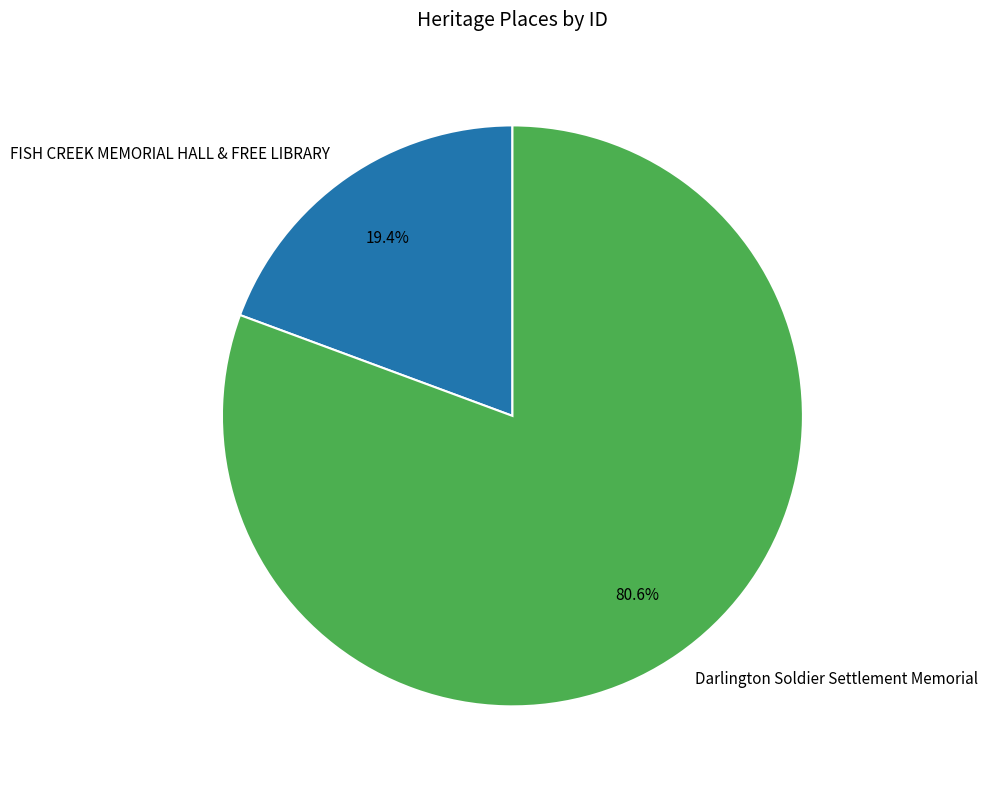

To the nearest percent, what is the combined percentage of FISH CREEK MEMORIAL HALL & FREE LIBRARY and Darlington Soldier Settlement Memorial?

100%